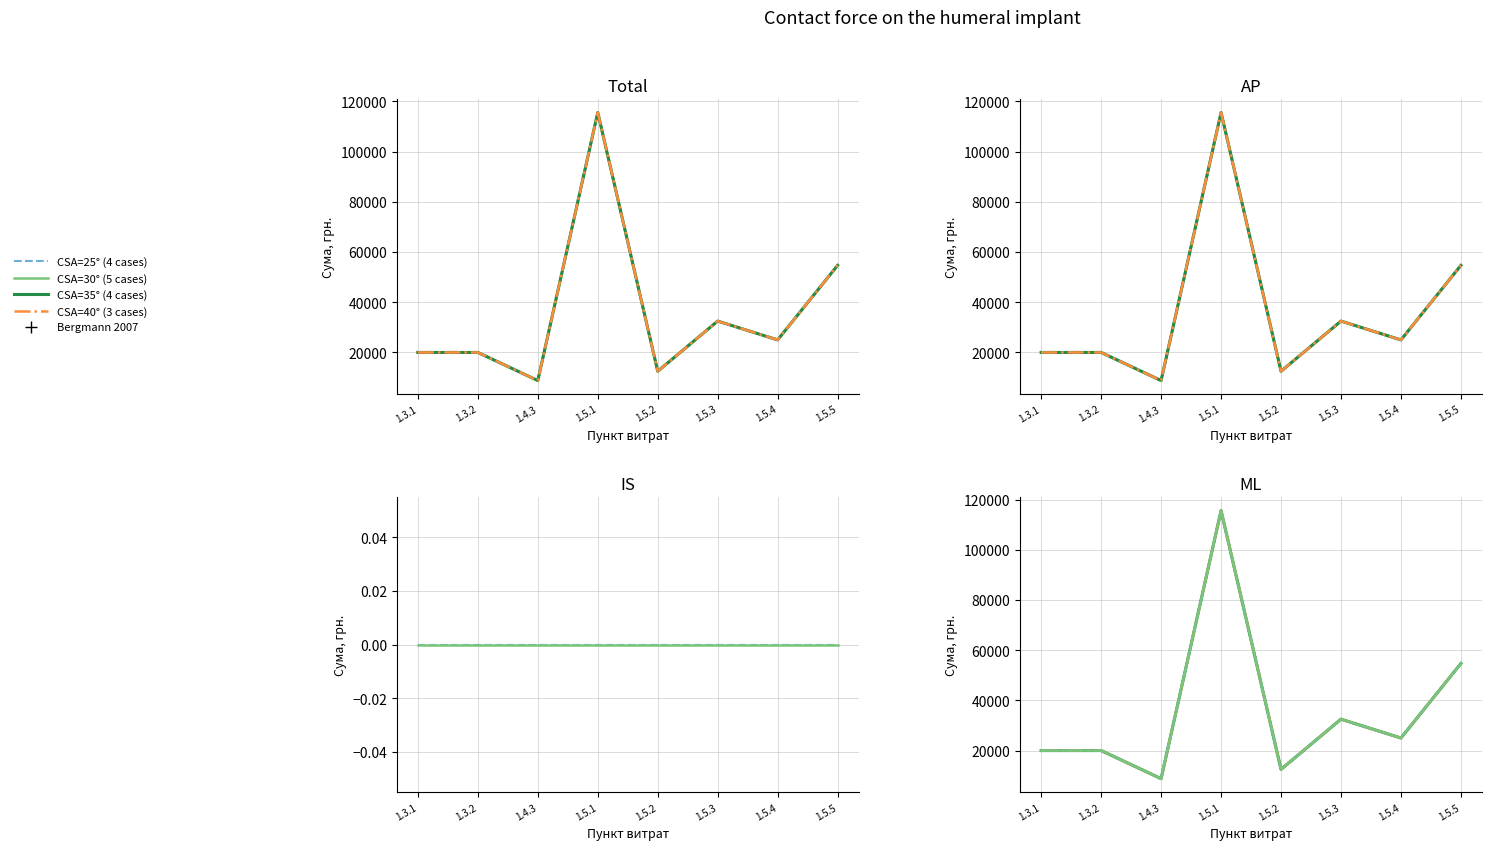

Count the number of data series in this chart.

4